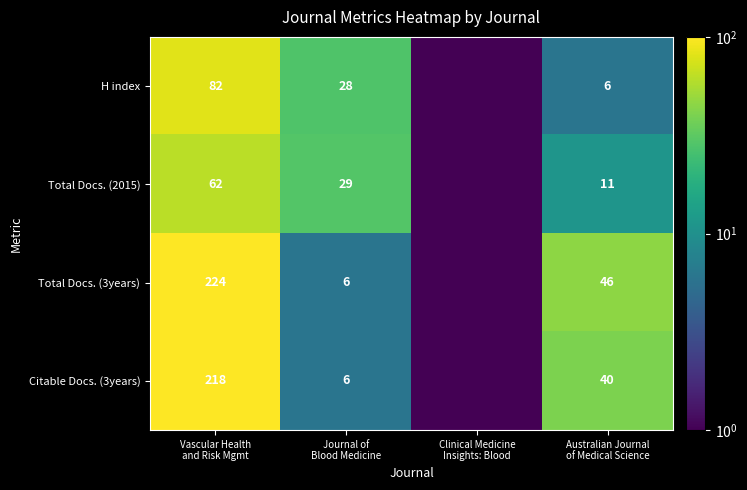

What is the difference between the highest and lowest values at Vascular Health
and Risk Mgmt?

162.0